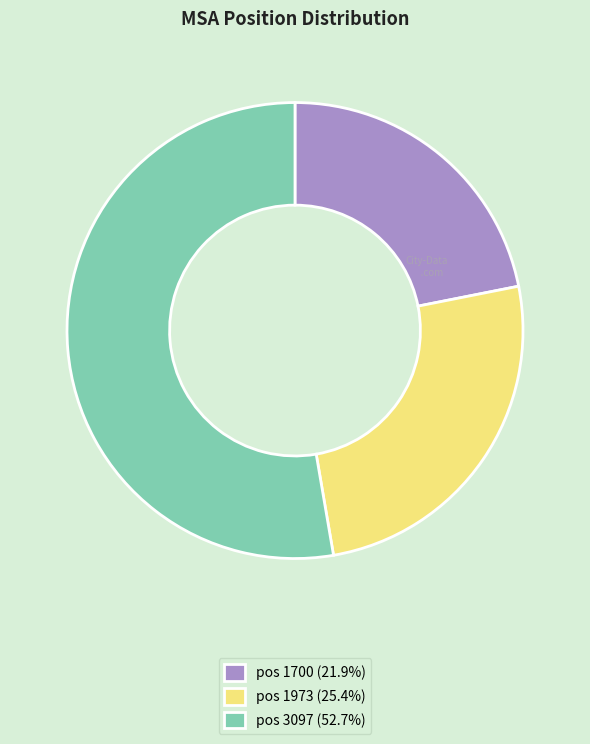

Is there any slice that represents more than half of the pie?

Yes